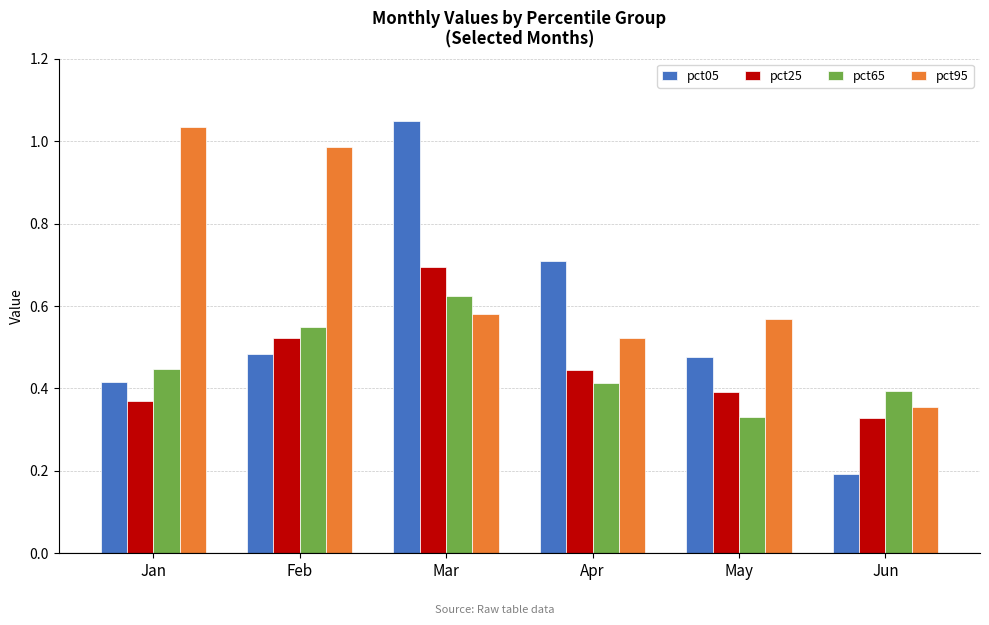

The value of pct65 at Jan is 0.4. True or false?

True